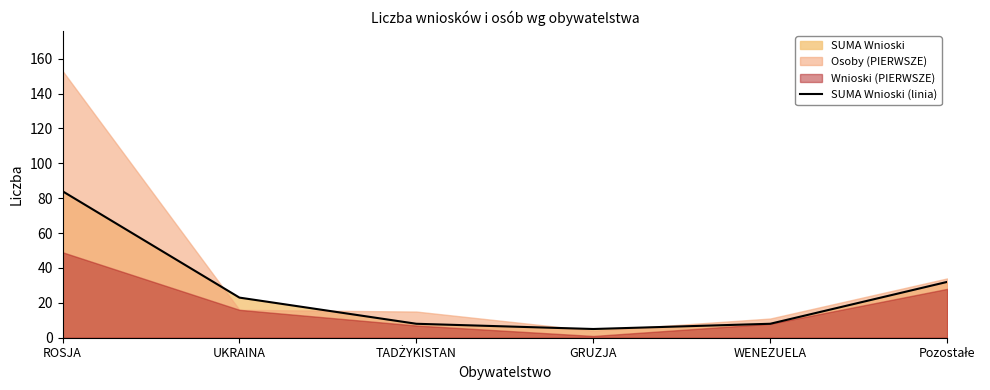

What is the difference between the second highest and minimum values?

27